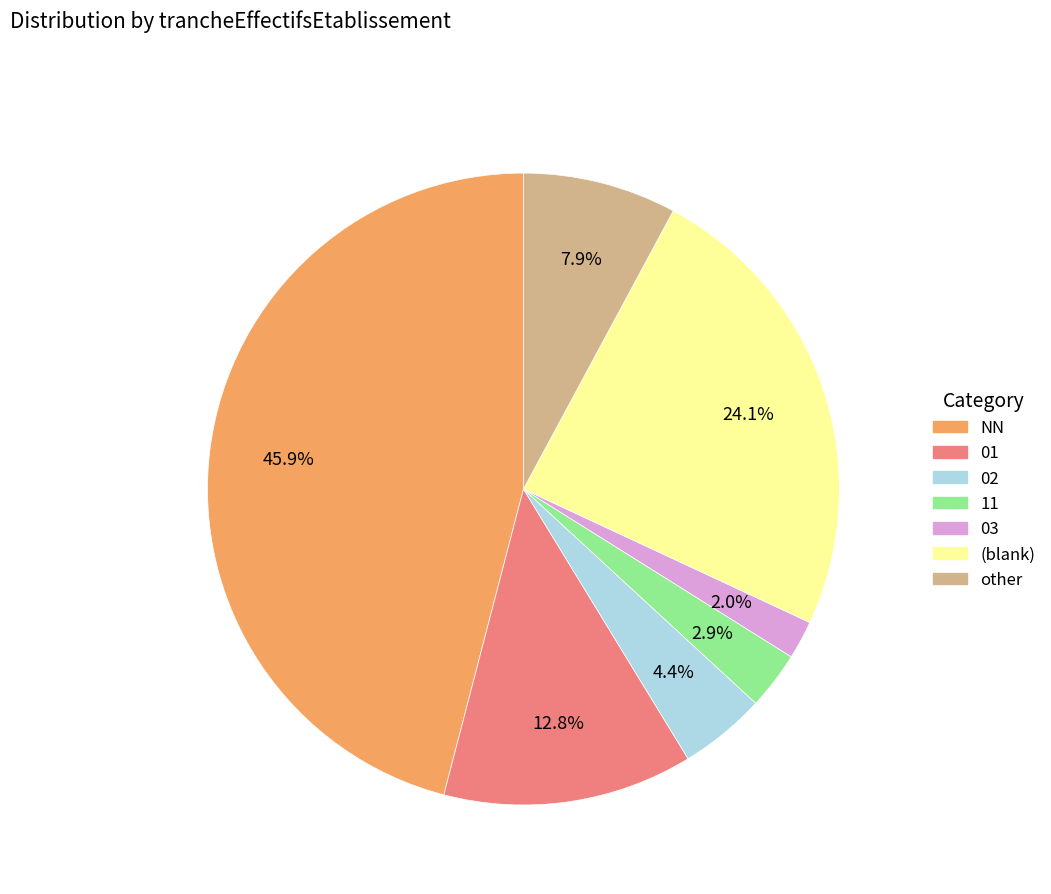

Does any single category account for the majority?

No